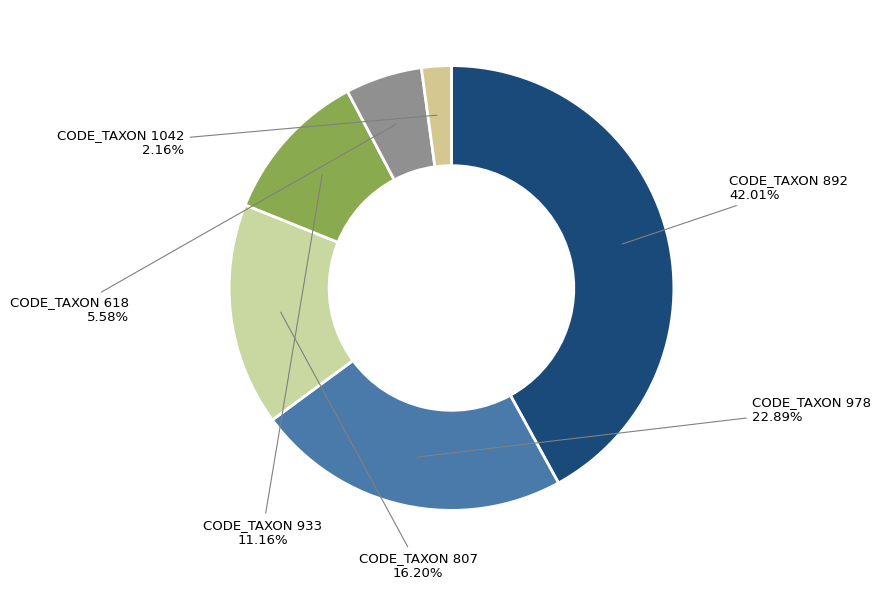

How many slices are in this pie chart?

6